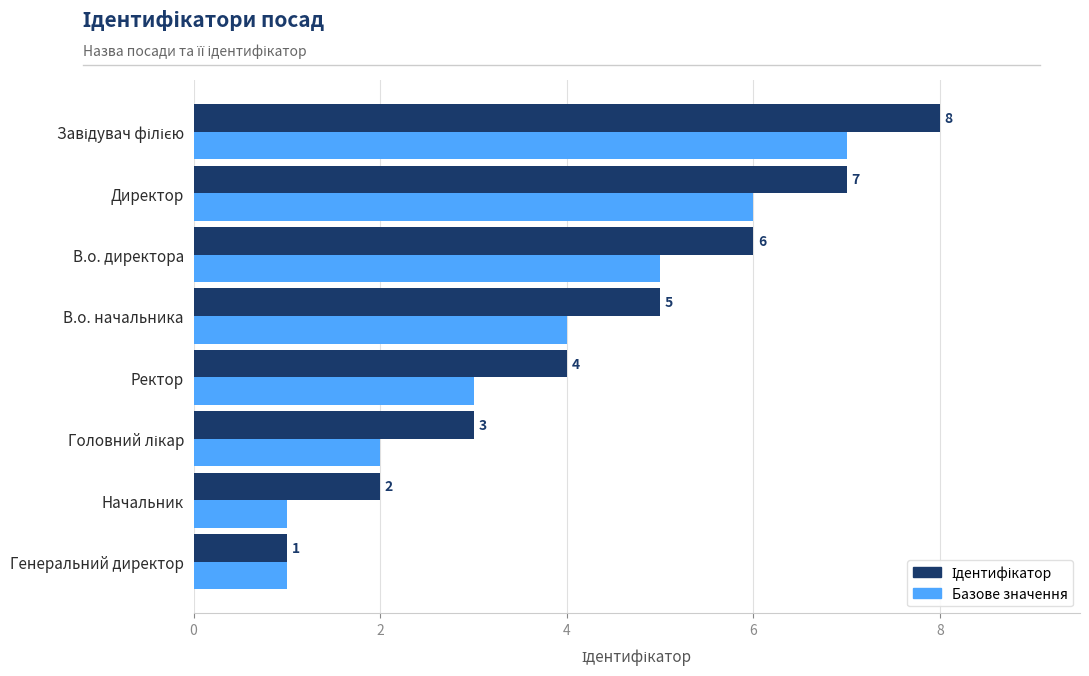

How many values in the Базове значення series are below 4?

4